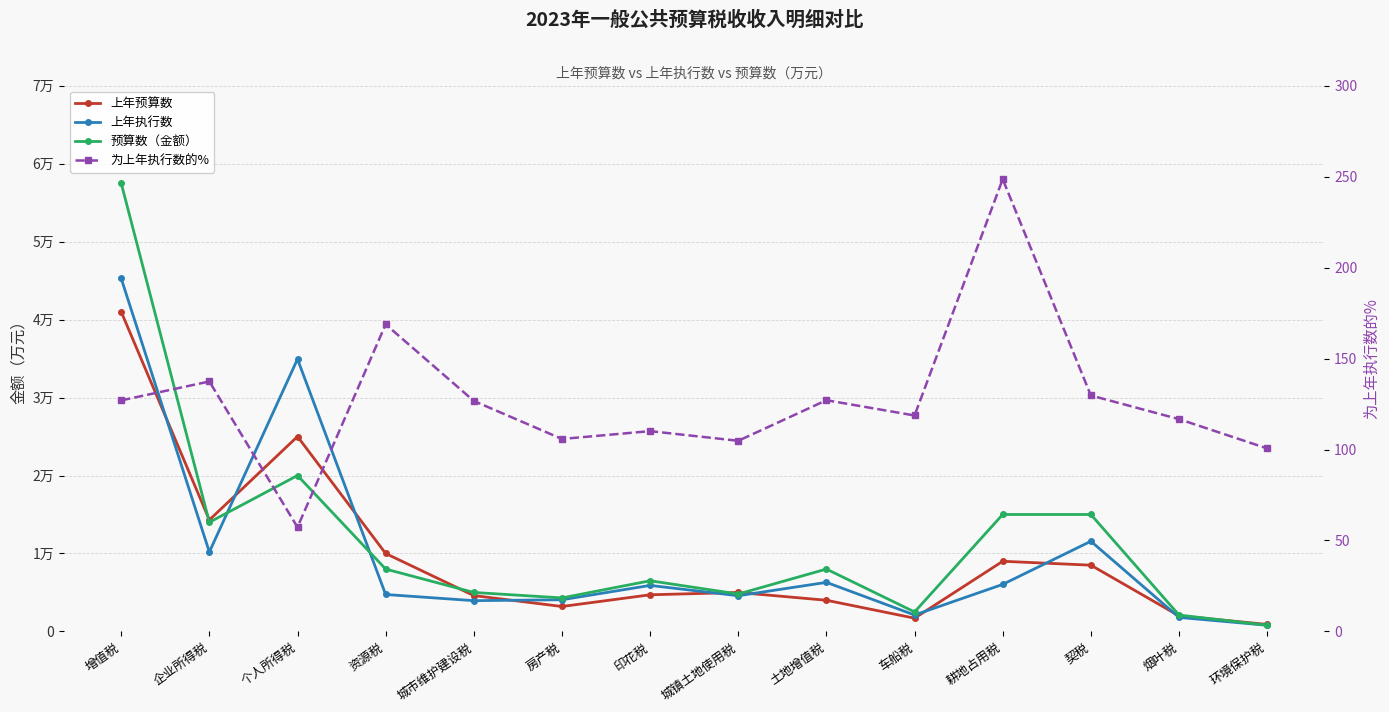

What is the label of the 11th point from the right?

资源税